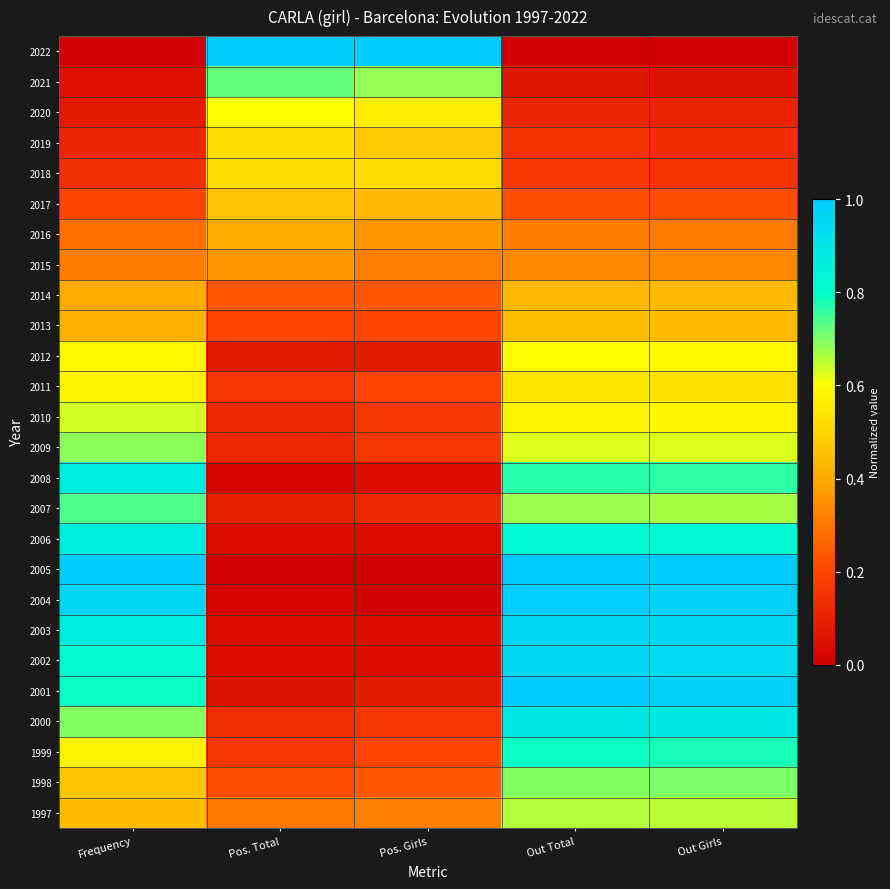

Reading left to right, what are all the values shown in this chart?

2022: Frequency=0.0	Pos. Total=1.0	Pos. Girls=1.0	Out Total=0.0	Out Girls=0.0
2021: Frequency=0.0	Pos. Total=0.7	Pos. Girls=0.7	Out Total=0.1	Out Girls=0.1
2020: Frequency=0.1	Pos. Total=0.6	Pos. Girls=0.6	Out Total=0.1	Out Girls=0.1
2019: Frequency=0.1	Pos. Total=0.5	Pos. Girls=0.5	Out Total=0.1	Out Girls=0.1
2018: Frequency=0.1	Pos. Total=0.5	Pos. Girls=0.5	Out Total=0.2	Out Girls=0.2
2017: Frequency=0.2	Pos. Total=0.5	Pos. Girls=0.4	Out Total=0.2	Out Girls=0.2
2016: Frequency=0.3	Pos. Total=0.4	Pos. Girls=0.4	Out Total=0.3	Out Girls=0.3
2015: Frequency=0.3	Pos. Total=0.4	Pos. Girls=0.3	Out Total=0.3	Out Girls=0.3
2014: Frequency=0.4	Pos. Total=0.2	Pos. Girls=0.2	Out Total=0.4	Out Girls=0.4
2013: Frequency=0.4	Pos. Total=0.2	Pos. Girls=0.2	Out Total=0.5	Out Girls=0.4
2012: Frequency=0.6	Pos. Total=0.1	Pos. Girls=0.1	Out Total=0.6	Out Girls=0.6
2011: Frequency=0.6	Pos. Total=0.2	Pos. Girls=0.2	Out Total=0.5	Out Girls=0.5
2010: Frequency=0.6	Pos. Total=0.1	Pos. Girls=0.2	Out Total=0.6	Out Girls=0.6
2009: Frequency=0.7	Pos. Total=0.1	Pos. Girls=0.2	Out Total=0.6	Out Girls=0.6
2008: Frequency=0.9	Pos. Total=0.0	Pos. Girls=0.0	Out Total=0.8	Out Girls=0.8
2007: Frequency=0.7	Pos. Total=0.1	Pos. Girls=0.1	Out Total=0.7	Out Girls=0.7
2006: Frequency=0.9	Pos. Total=0.0	Pos. Girls=0.0	Out Total=0.8	Out Girls=0.8
2005: Frequency=1.0	Pos. Total=0.0	Pos. Girls=0.0	Out Total=1.0	Out Girls=1.0
2004: Frequency=1.0	Pos. Total=0.0	Pos. Girls=0.0	Out Total=1.0	Out Girls=1.0
2003: Frequency=0.9	Pos. Total=0.0	Pos. Girls=0.0	Out Total=1.0	Out Girls=1.0
2002: Frequency=0.8	Pos. Total=0.0	Pos. Girls=0.0	Out Total=1.0	Out Girls=0.9
2001: Frequency=0.8	Pos. Total=0.1	Pos. Girls=0.1	Out Total=1.0	Out Girls=1.0
2000: Frequency=0.7	Pos. Total=0.1	Pos. Girls=0.2	Out Total=0.9	Out Girls=0.9
1999: Frequency=0.6	Pos. Total=0.2	Pos. Girls=0.2	Out Total=0.8	Out Girls=0.8
1998: Frequency=0.5	Pos. Total=0.2	Pos. Girls=0.2	Out Total=0.7	Out Girls=0.7
1997: Frequency=0.4	Pos. Total=0.3	Pos. Girls=0.3	Out Total=0.7	Out Girls=0.7